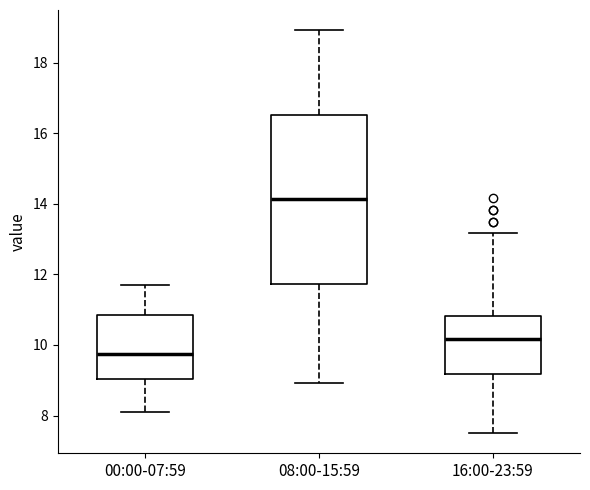

Reading left to right, transcribe this box plot: for each box, give where its median line is, the range the box spans, and where its two whiskers end, as read against the y-axis. The values are not printed on the chart, so give them approximately, as read against the axis.

00:00-07:59: median 9.8, box 9.0 to 10.8, whiskers 8.2 to 11.8
08:00-15:59: median 14.2, box 11.8 to 16.6, whiskers 9.0 to 19.0
16:00-23:59: median 10.2, box 9.2 to 10.8, whiskers 7.6 to 13.2